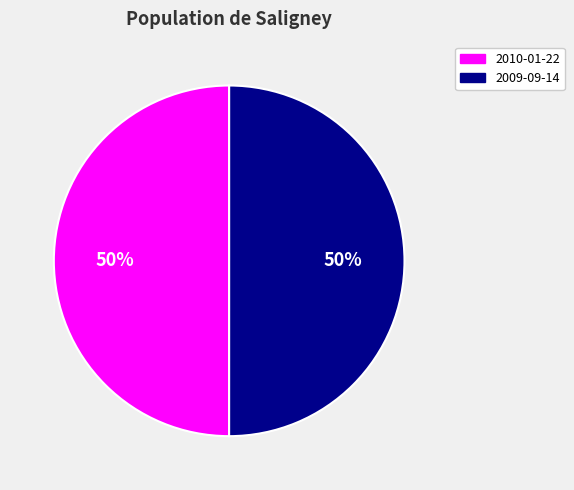

To the nearest percent, what is the combined percentage of 2009-09-14 and 2010-01-22?

100%